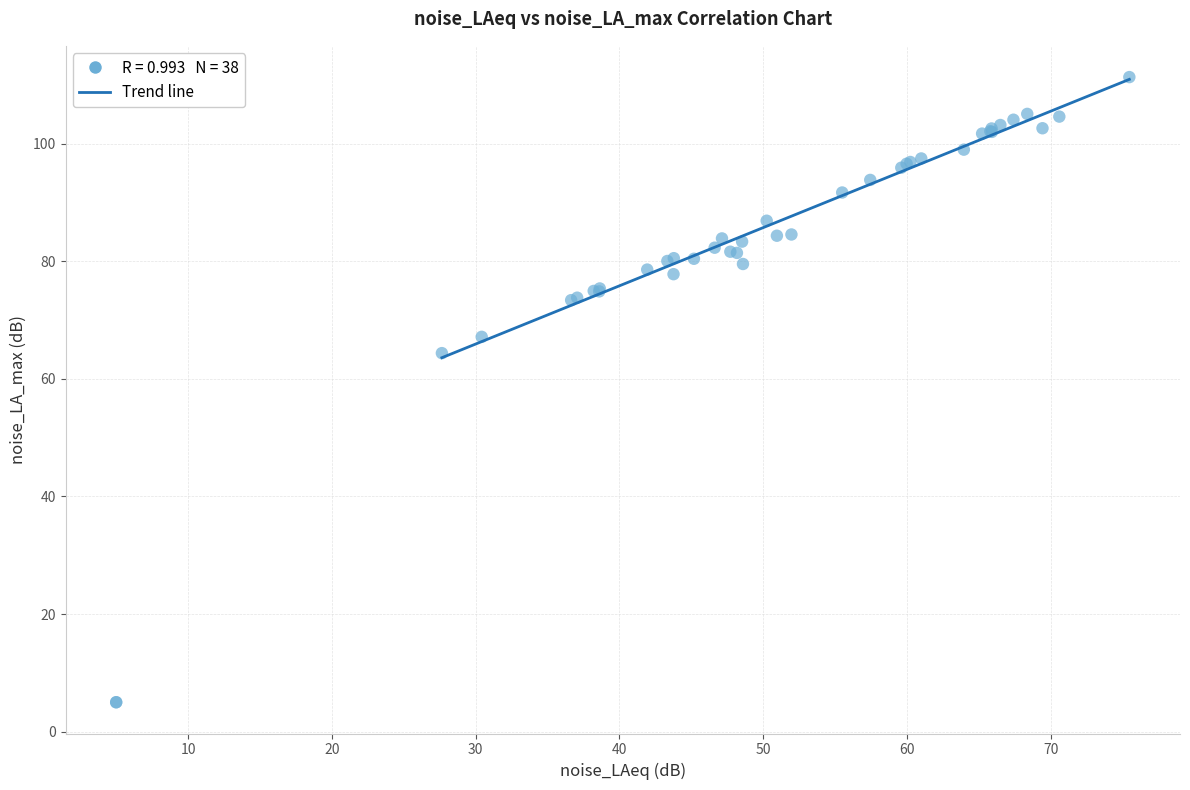

What Y value in the scatter plot is closest to 58?

64.4